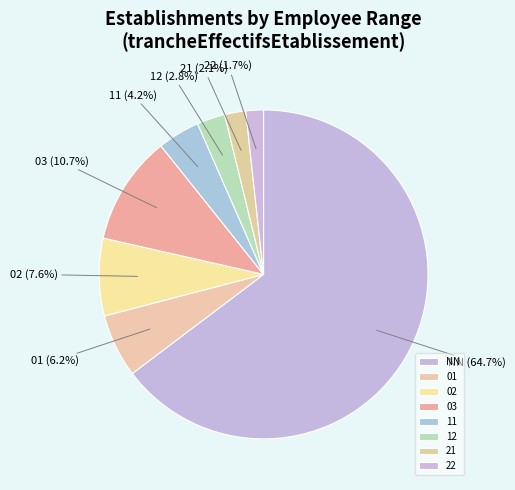

What is the ratio of the value at 01 to the value at 12?

2.2